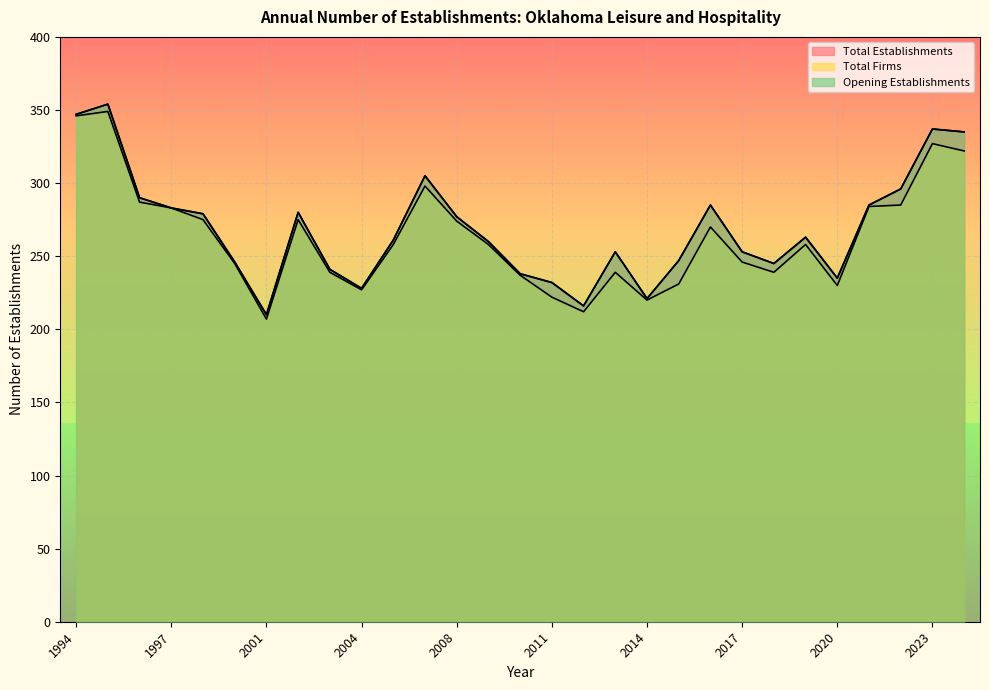

What is the difference between the Total Establishments values at 2021 and 2006?

20